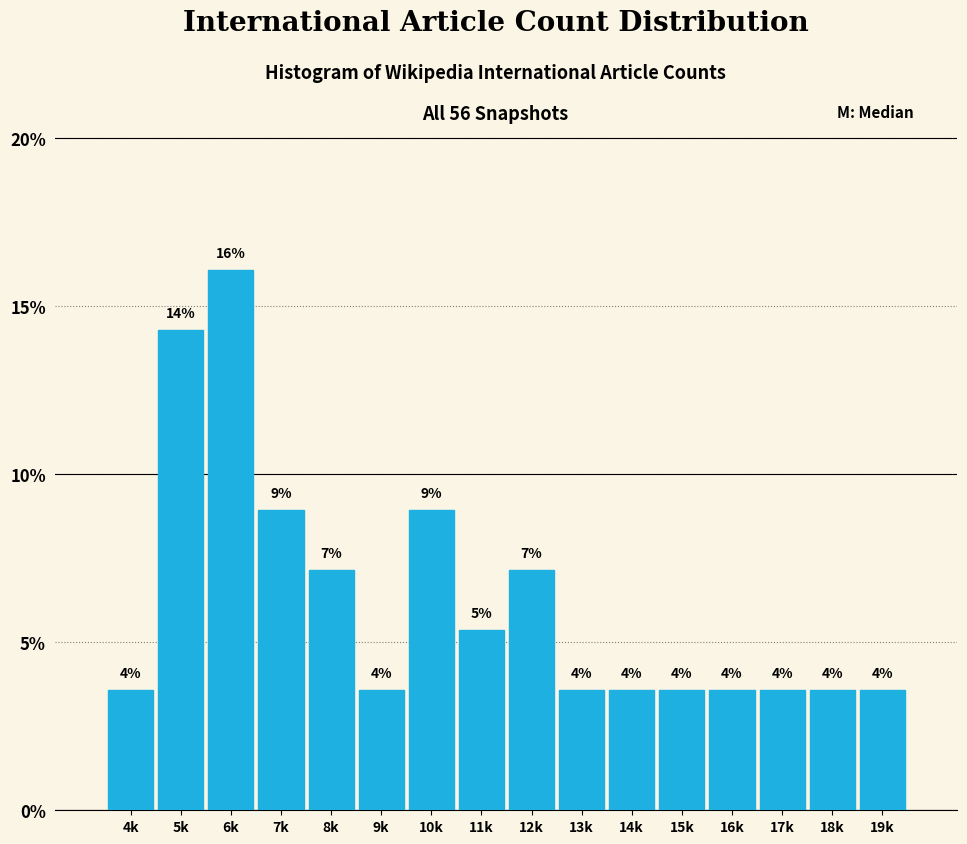

How many bars are there in total?

16